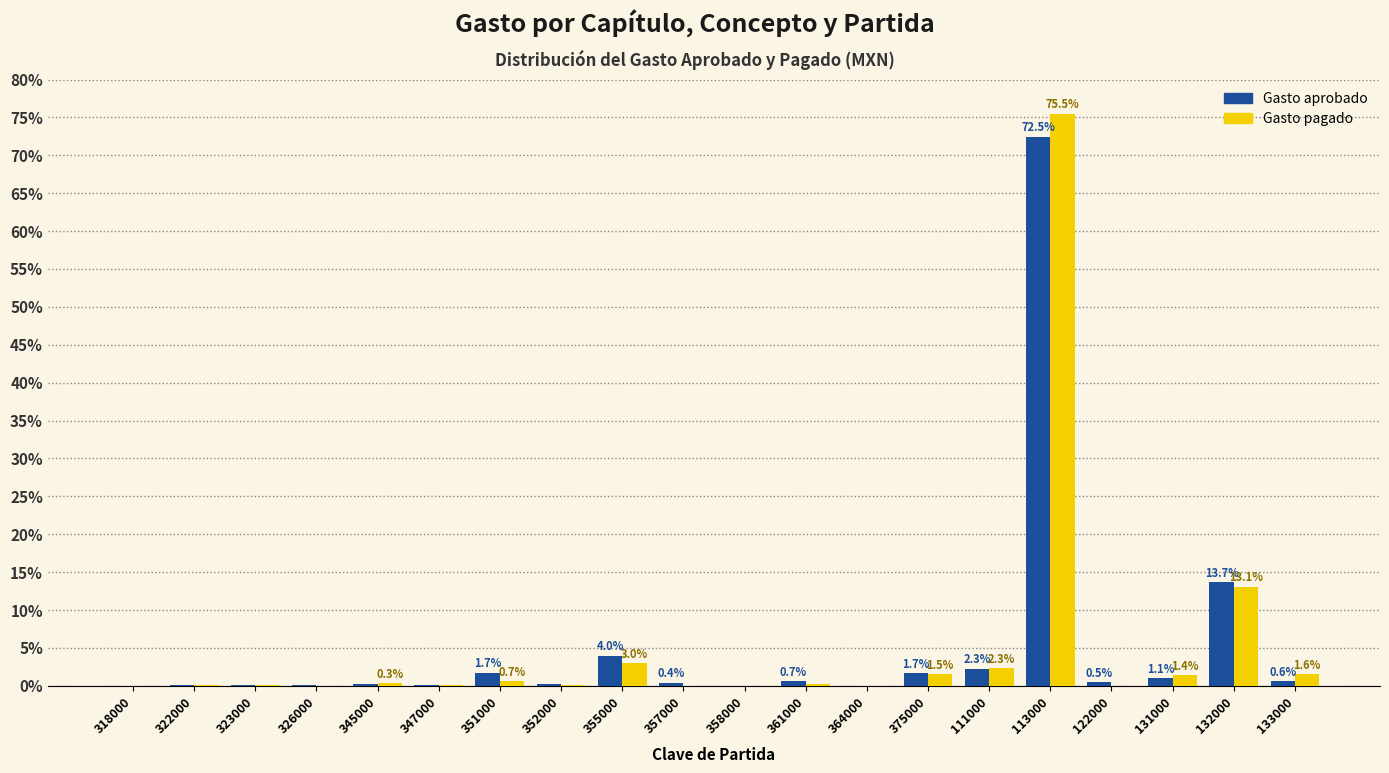

Where is Gasto aprobado nearest to the value 36?

132000